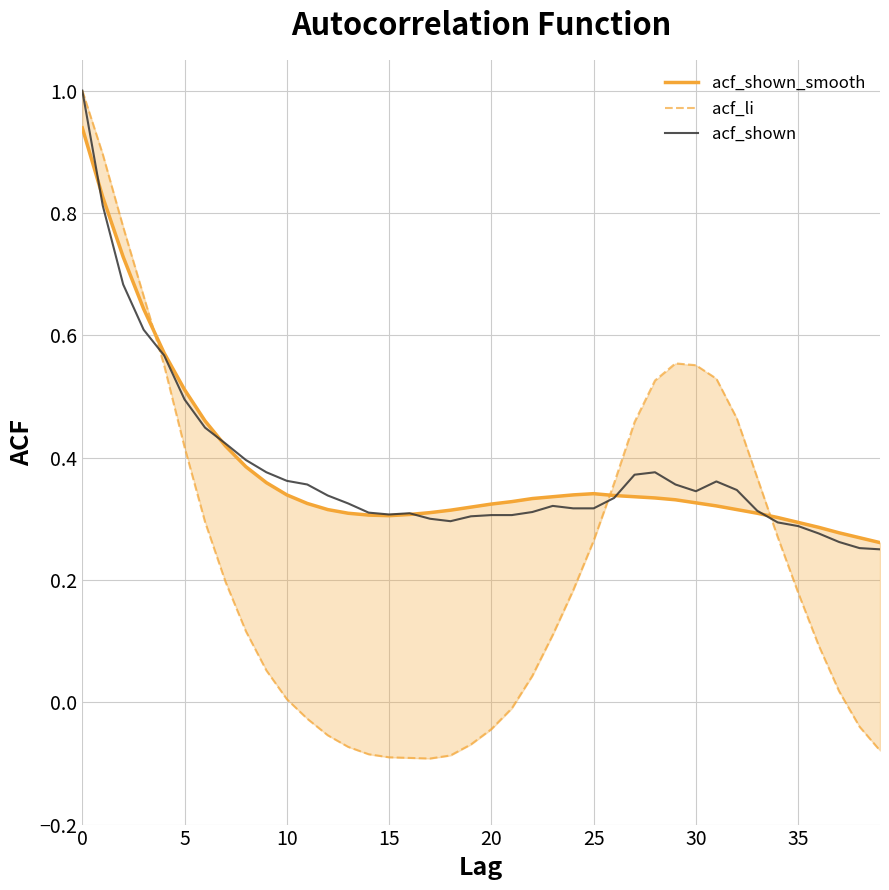

What is the highest value of the acf_shown_smooth series?

0.9